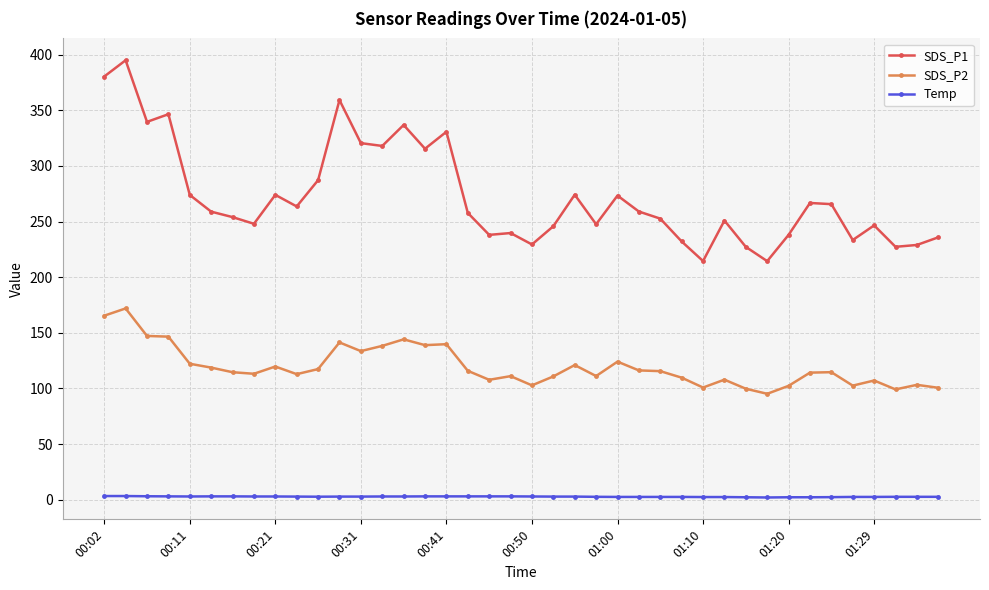

What is the maximum value shown in the chart?

395.0